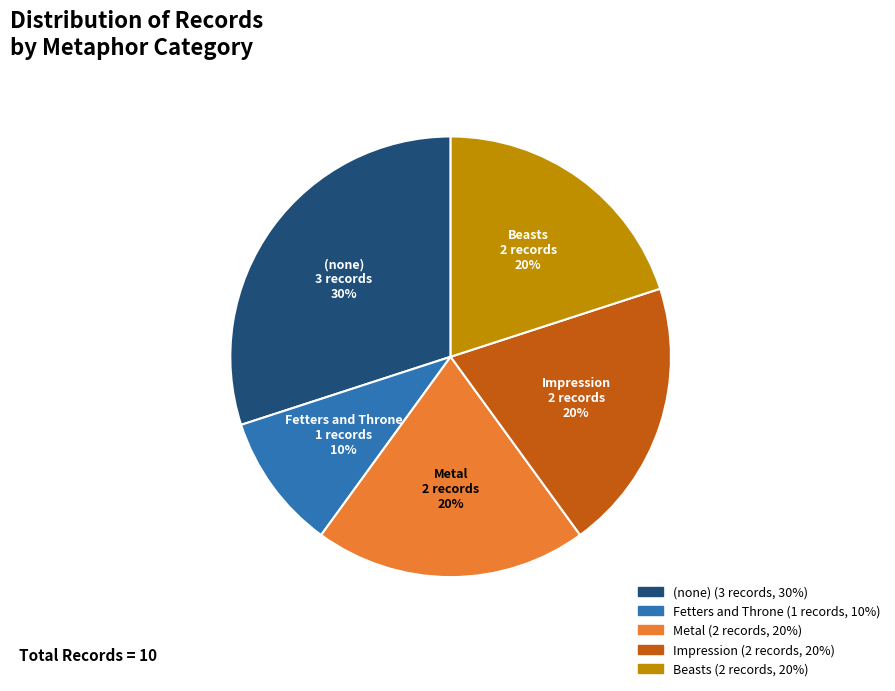

Is there any slice that represents more than half of the pie?

No